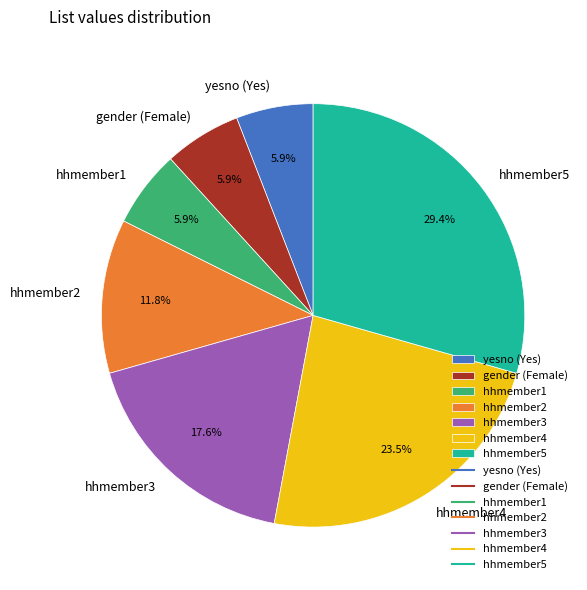

To the nearest percent, what is the average slice percentage?

14%